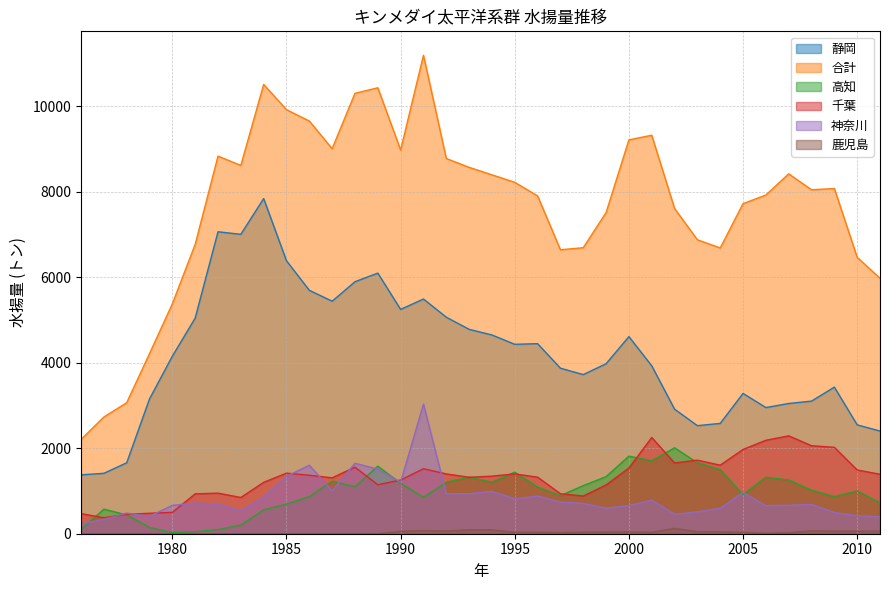

How many positive values does the 鹿児島 series have?

22